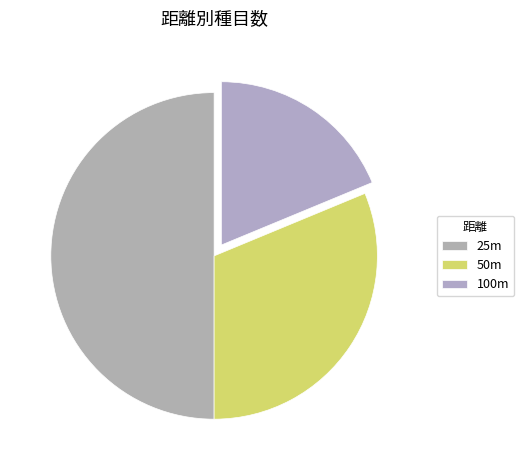

Does 50m represent more than half of the total?

No